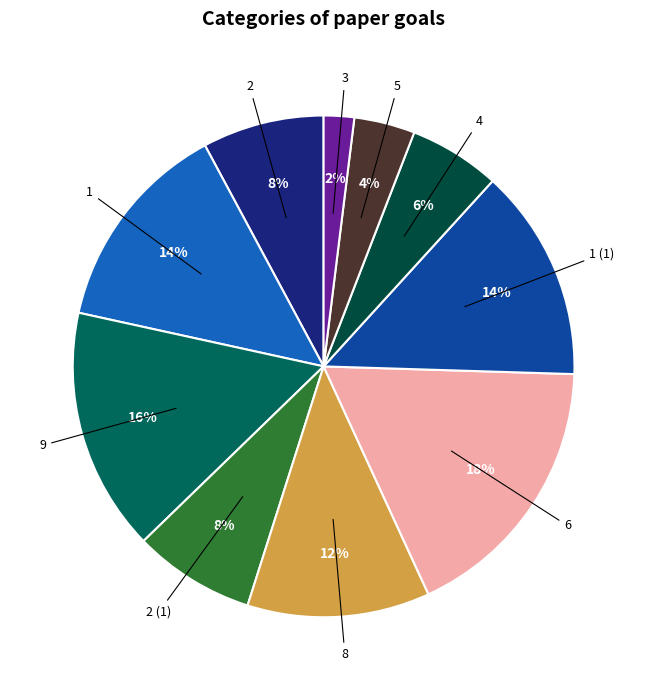

How many slices are in this pie chart?

10